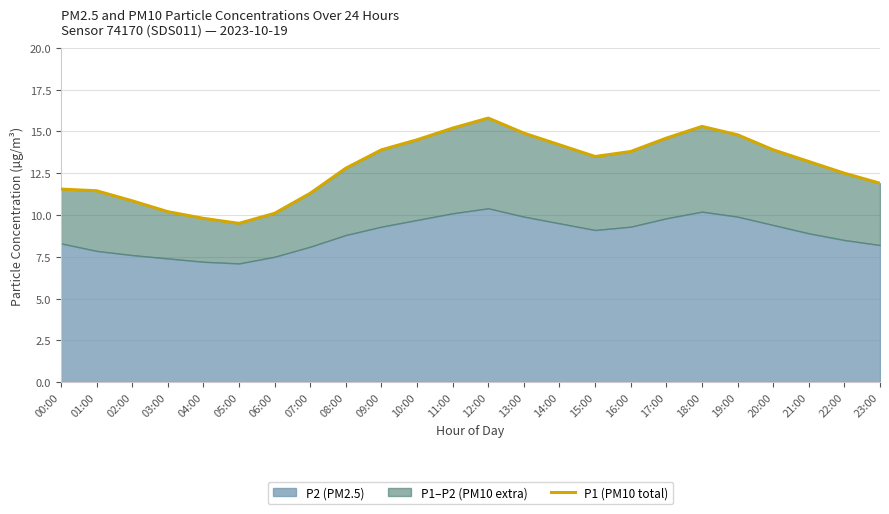

Count the number of categories in the chart.

24